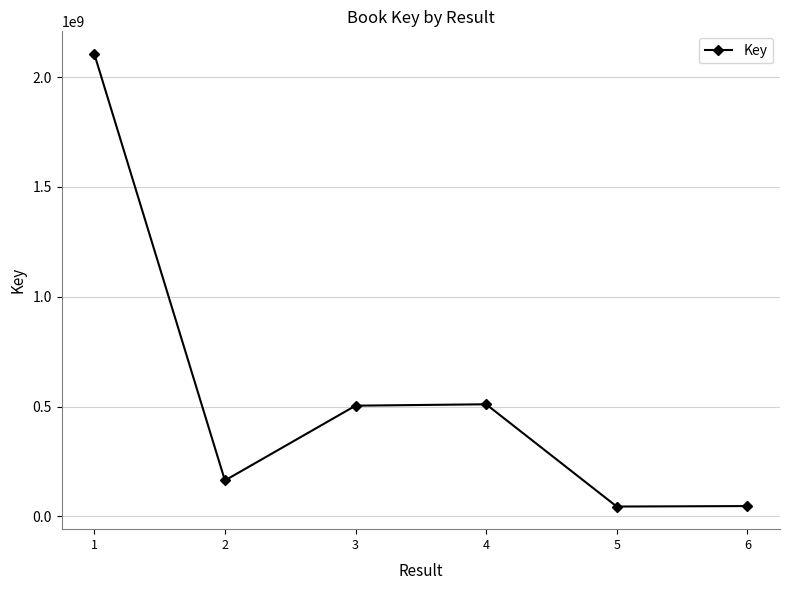

Approximately how many times larger is the value at 2 compared to 6?

3.5